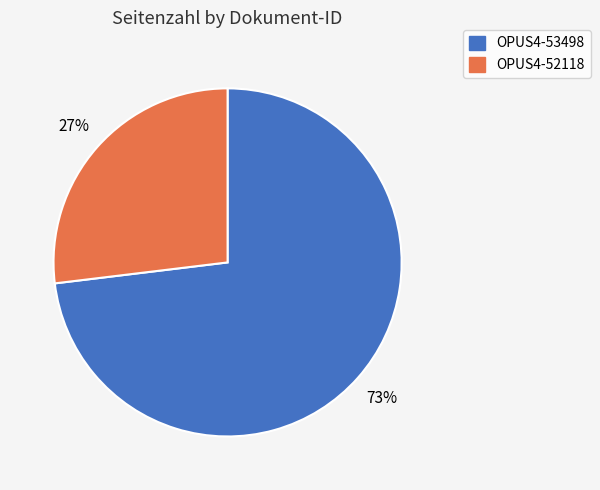

To the nearest percent, what is the difference between the largest and smallest slice percentages?

46%